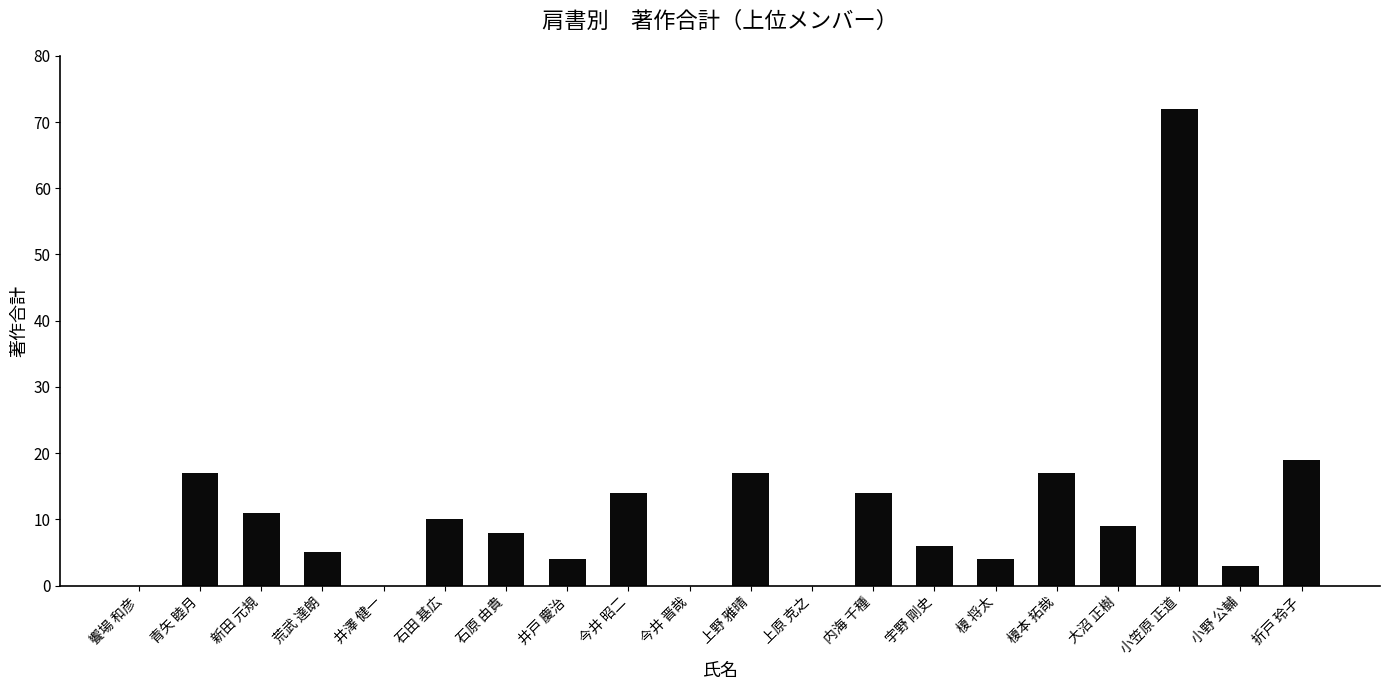

Reading left to right, transcribe all the data shown in this chart.

饗場 和彦=0	青矢 睦月=17	新田 元規=11	荒武 達朗=5	井澤 健一=0	石田 基広=10	石原 由貴=8	井戸 慶治=4	今井 昭二=14	今井 晋哉=0	上野 雅晴=17	上原 克之=0	内海 千種=14	宇野 剛史=6	榎 将太=4	榎本 拓哉=17	大沼 正樹=9	小笠原 正道=72	小野 公輔=3	折戸 玲子=19